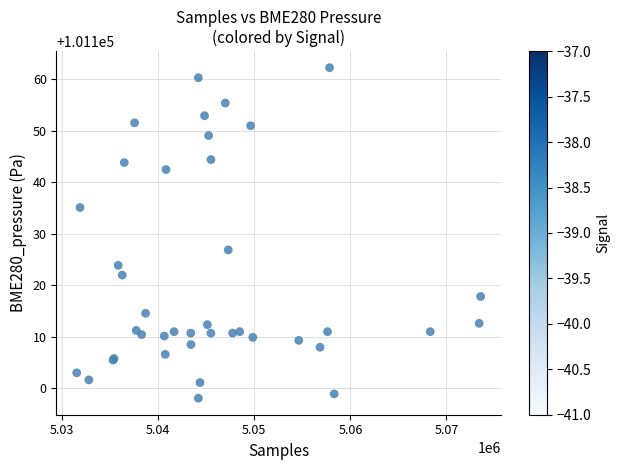

What Y value in the scatter plot is closest to 101130?

101126.8